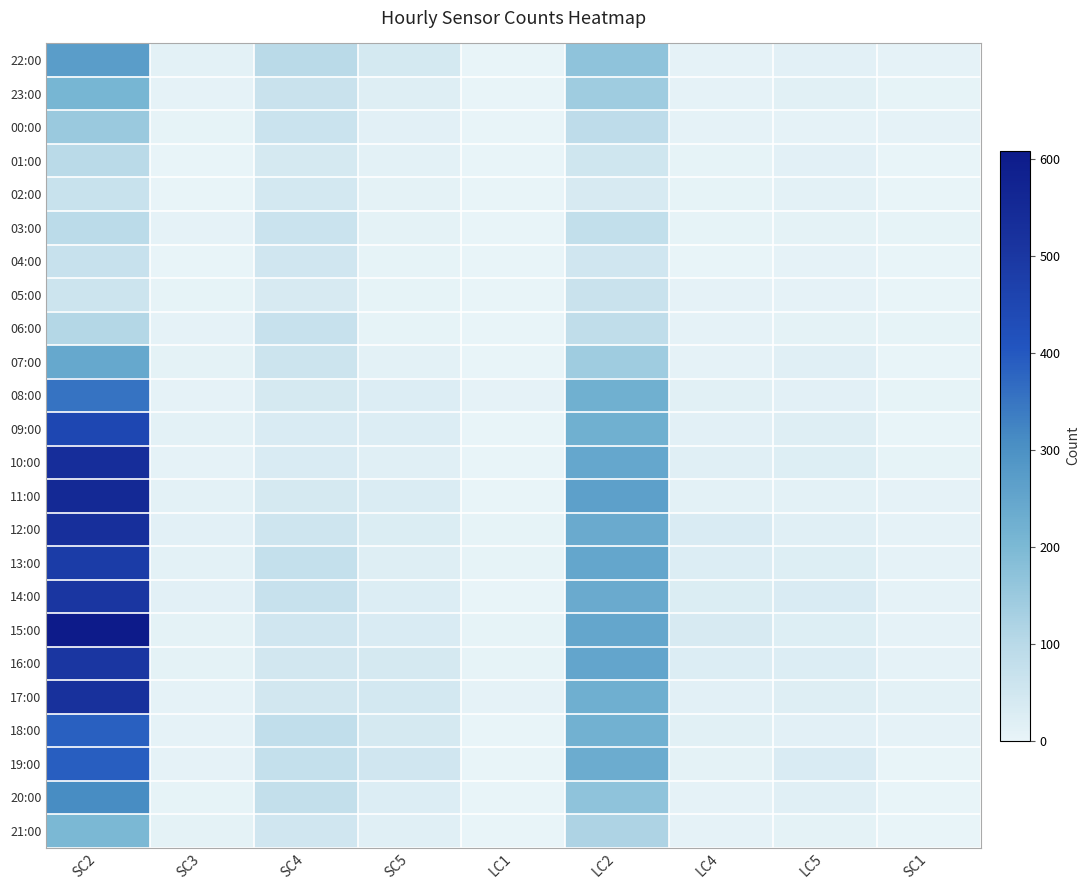

Which category has the lowest value across all series?

LC1